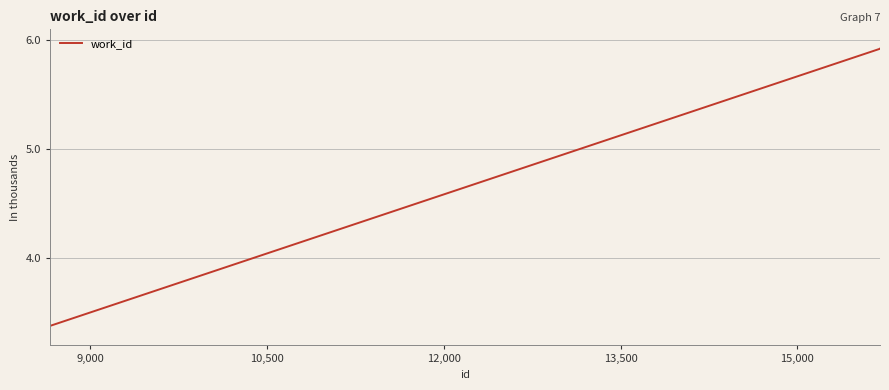

Is this an area chart (filled region under the line)?

No